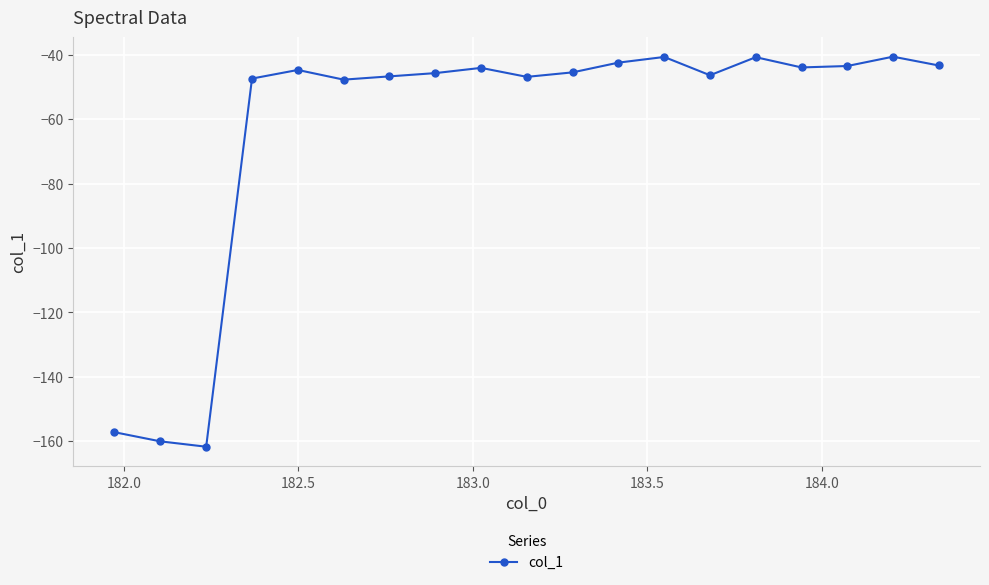

True or false: there are more than 2 points higher than both neighbors.

True